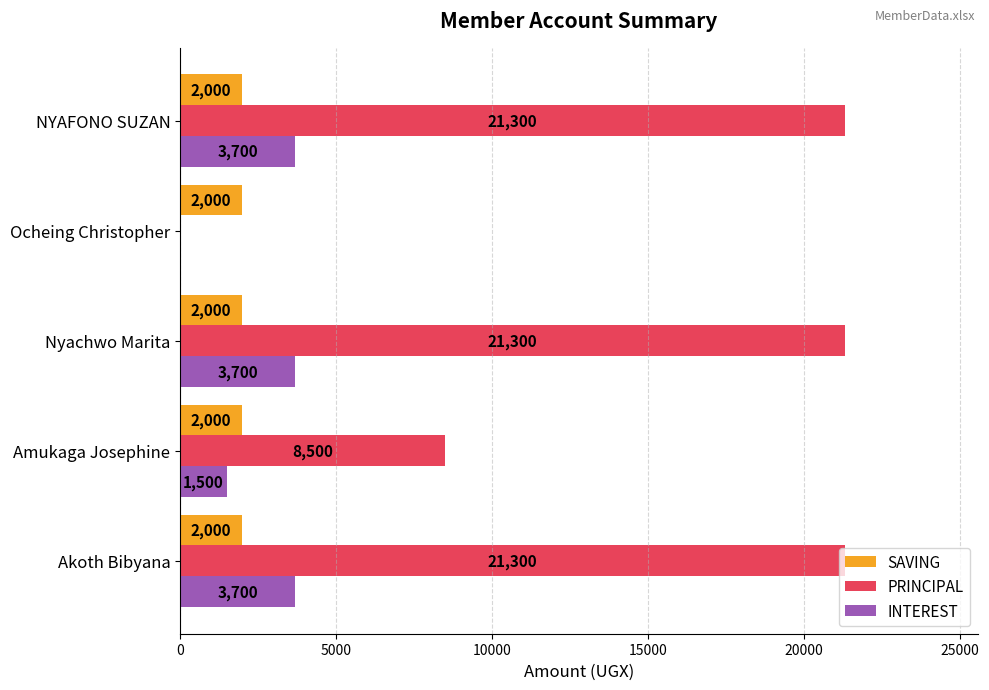

Which series has the largest total across all categories?

PRINCIPAL